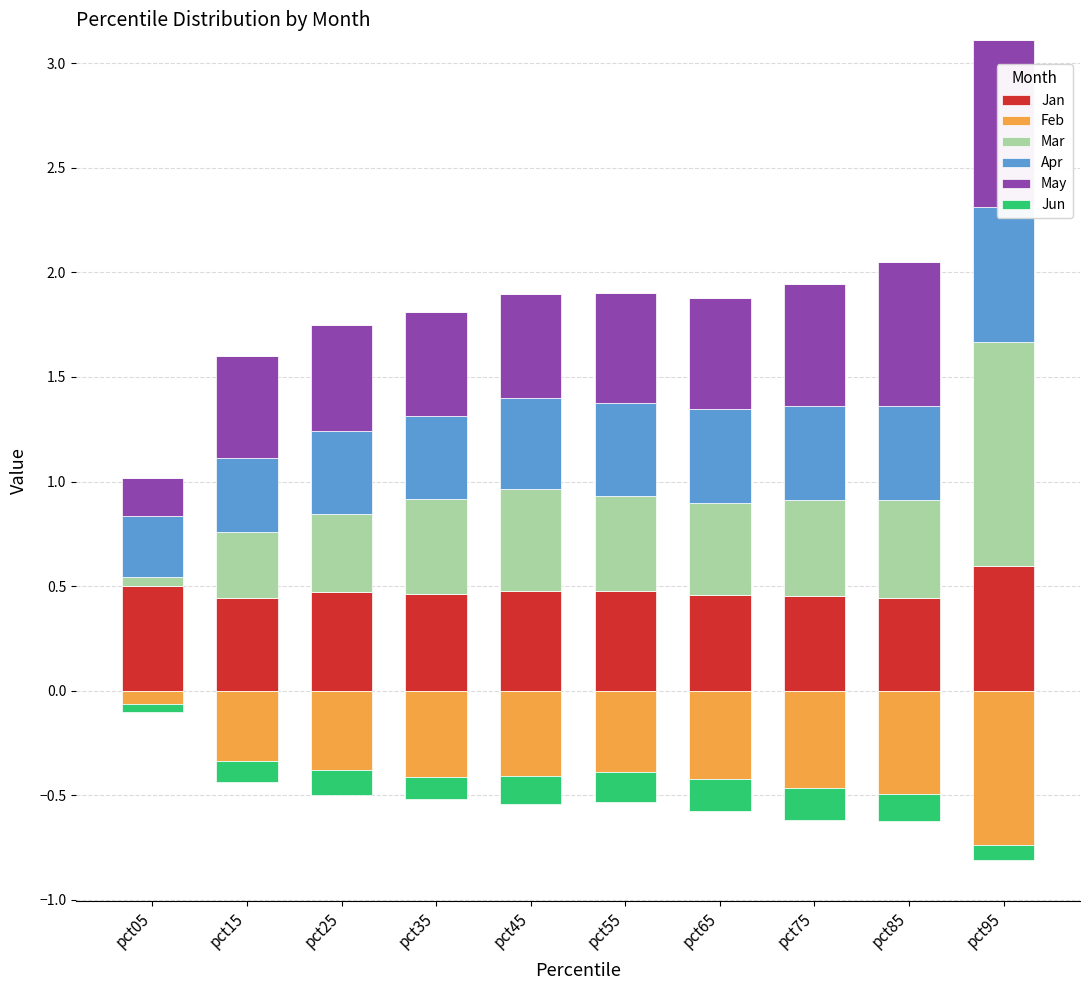

Rank the series by their maximum value, from lowest to highest.

Feb, Jun, Jan, Apr, May, Mar